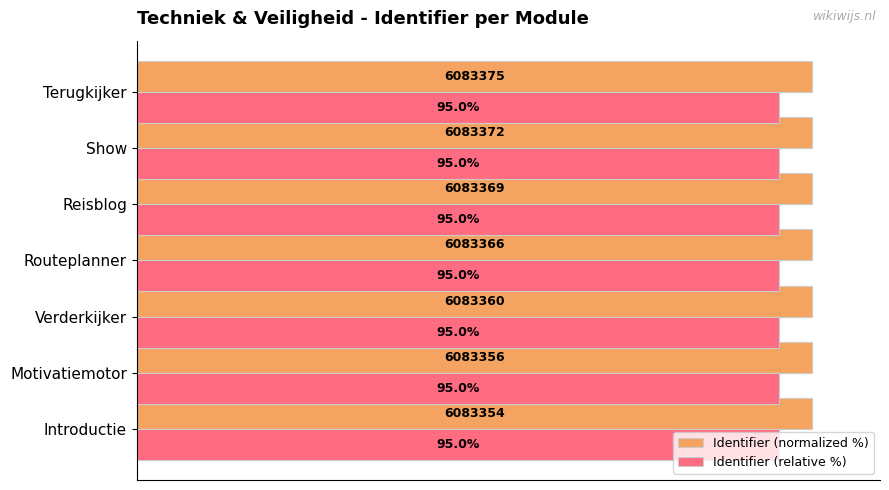

Rank the series by their average value, from highest to lowest.

Identifier (normalized %), Identifier (relative %)